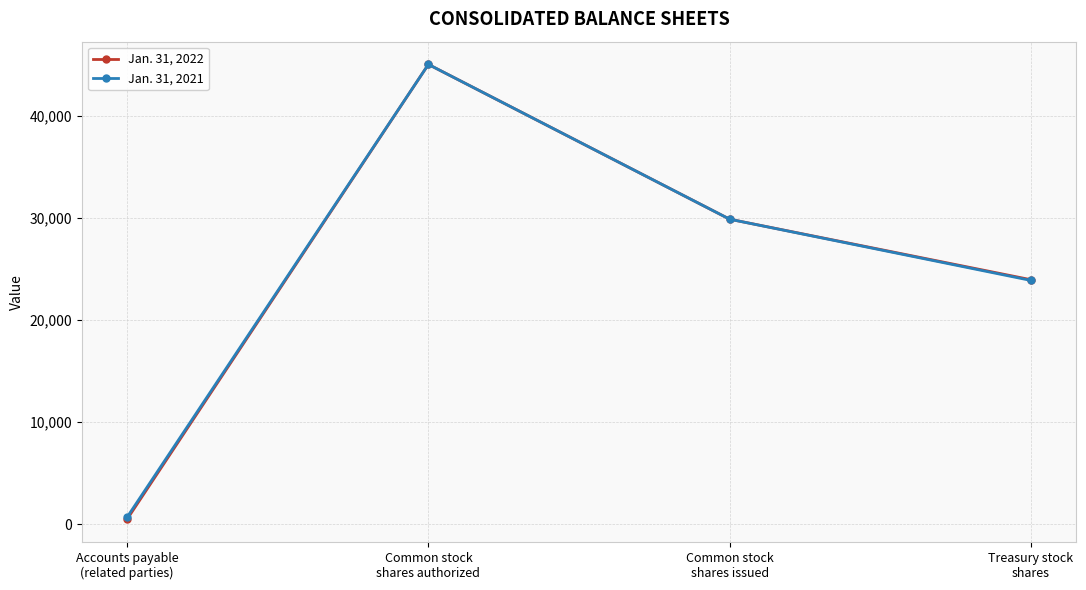

At which label does Jan. 31, 2021 reach its peak?

Common stock
shares authorized